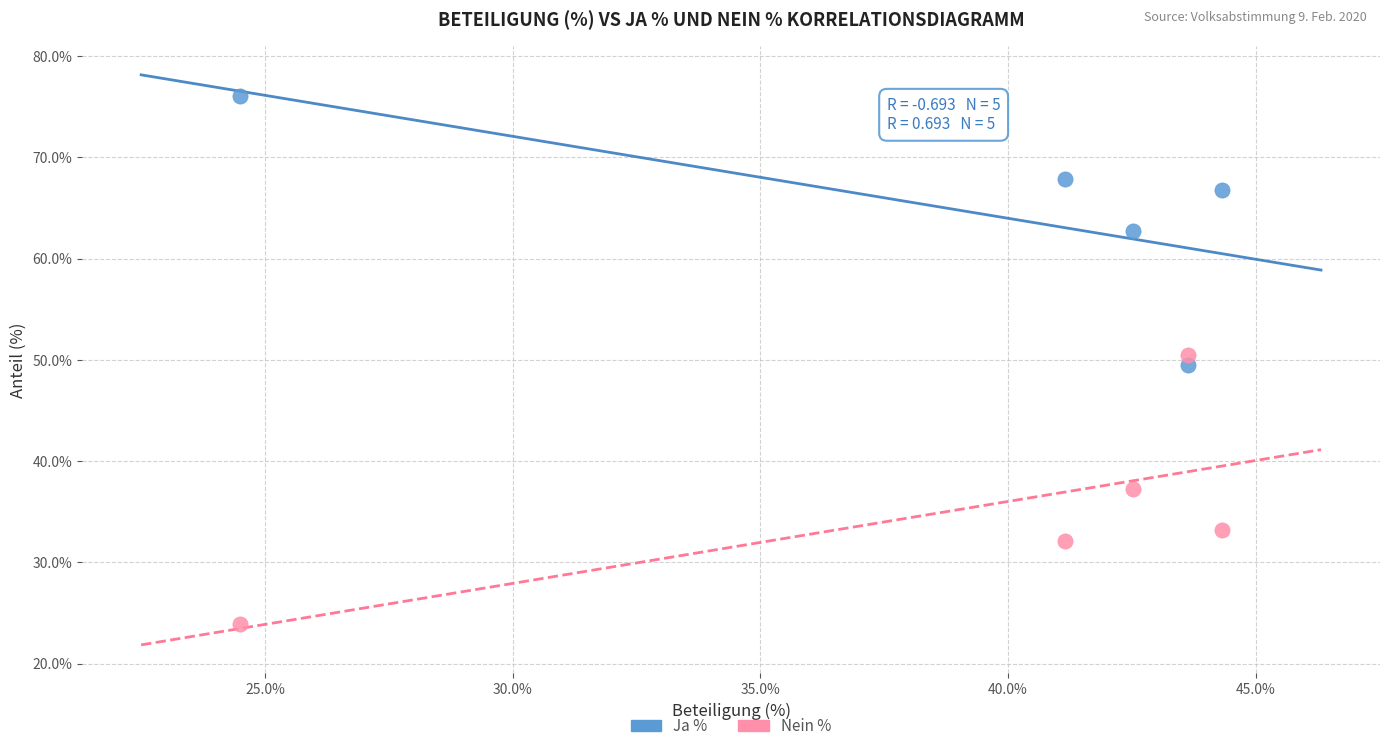

In the Ja % series, what Y value is closest to 62?

62.7